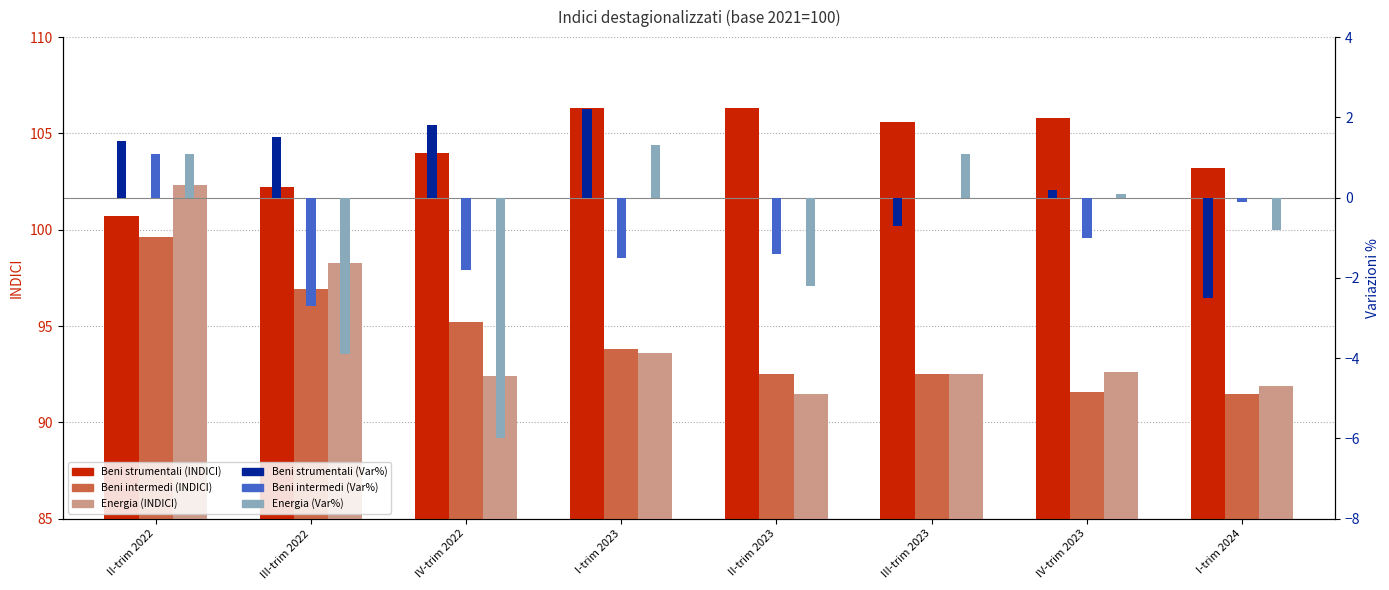

Rank the categories by Beni strumentali (Var%) value from highest to lowest.

I-trim 2023, IV-trim 2022, III-trim 2022, II-trim 2022, IV-trim 2023, II-trim 2023, III-trim 2023, I-trim 2024